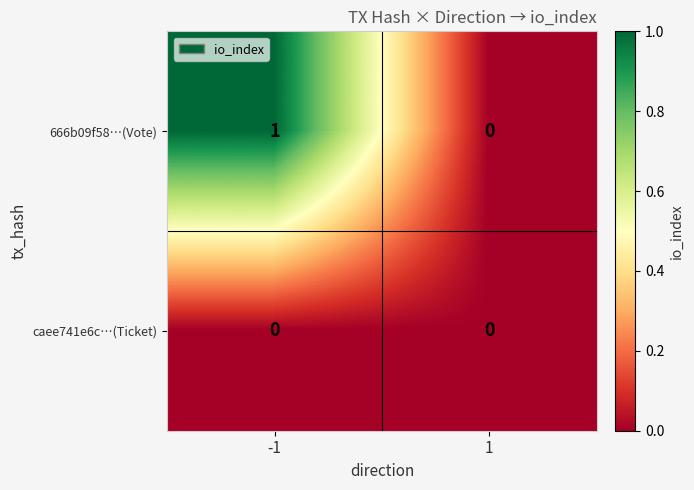

What is the total value across all series at -1?

1